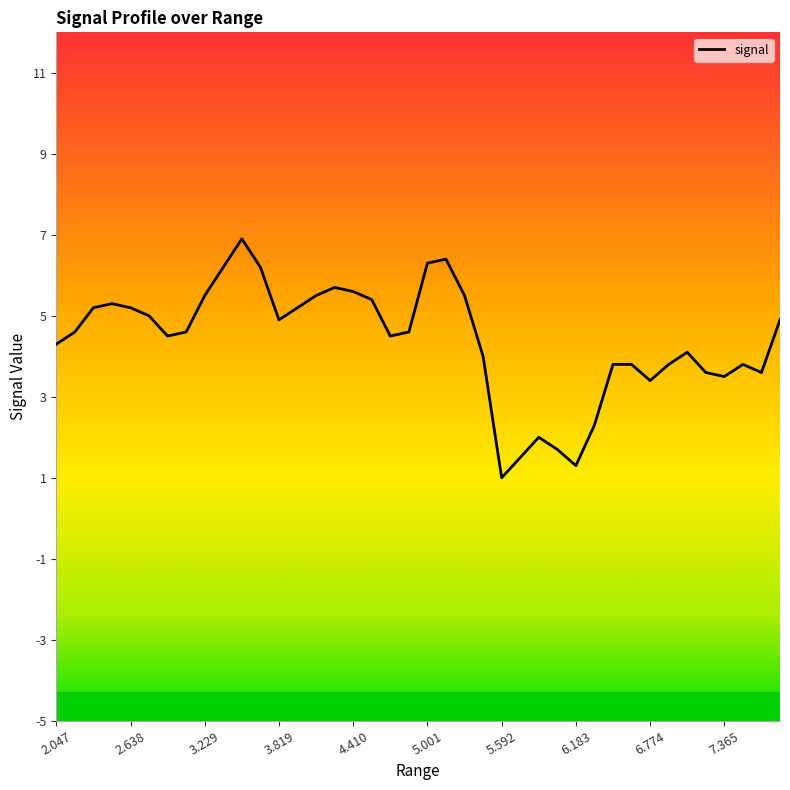

True or false: the data shows 5.5 at 5.297.

True